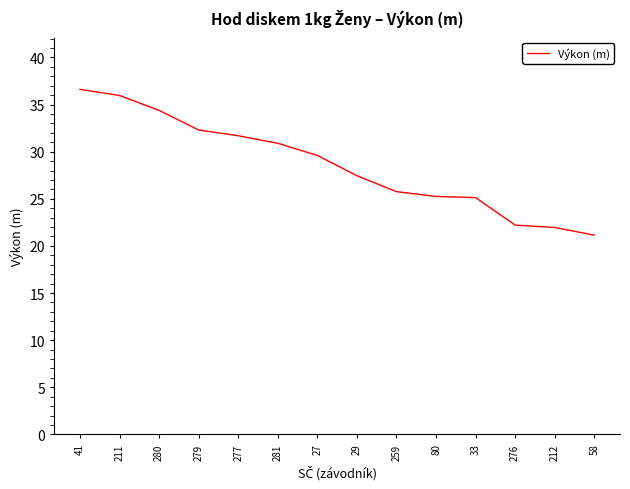

True or false: the data shows 36.0 at 211.

True